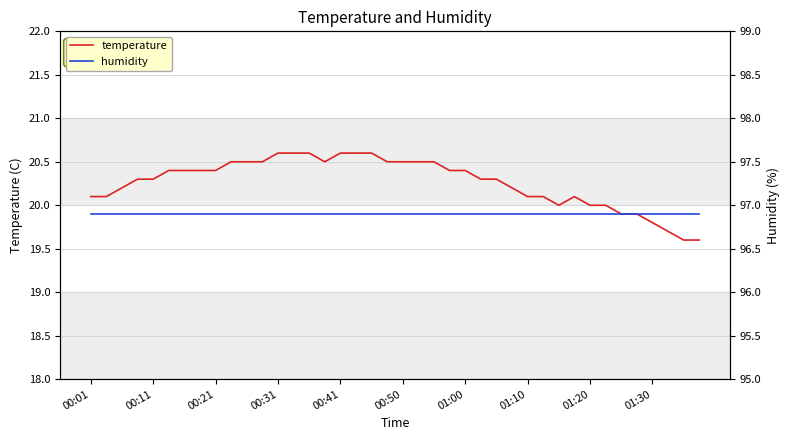

True or false: temperature has a value of 30.8 at 00:50.

False